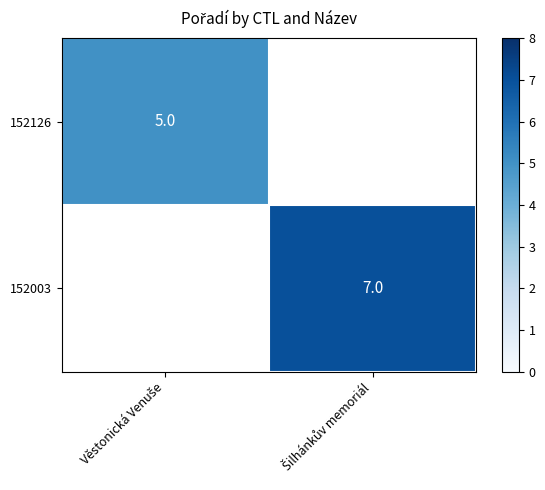

How many positive values does the 152003 series have?

1